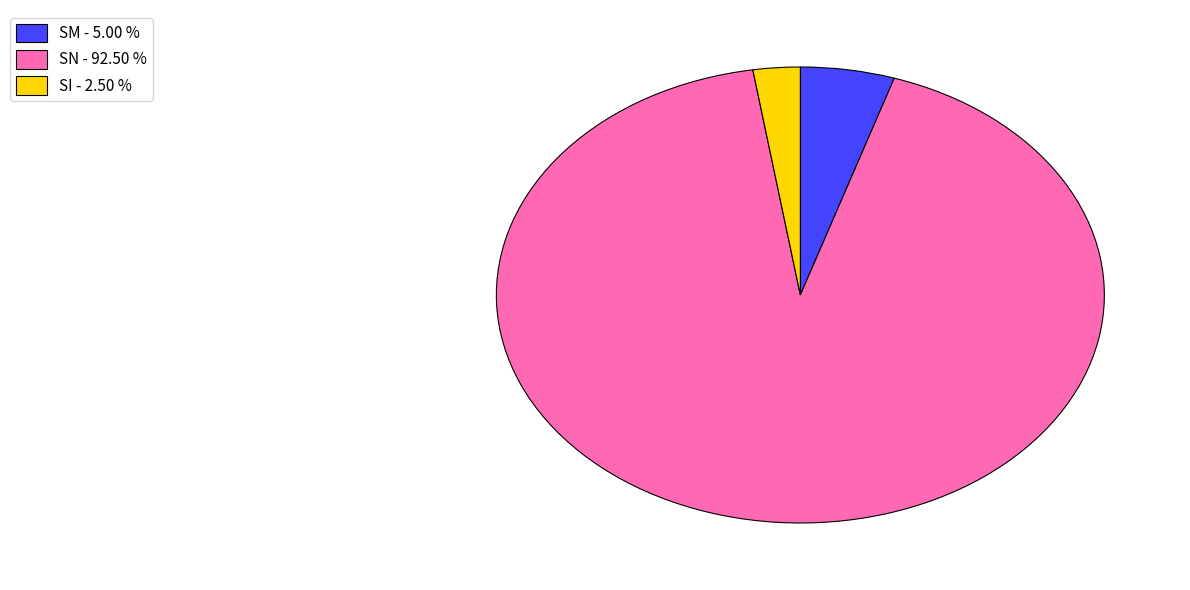

What is the ratio of the value at SN - 92.50 % to the value at SM - 5.00 %?

18.5